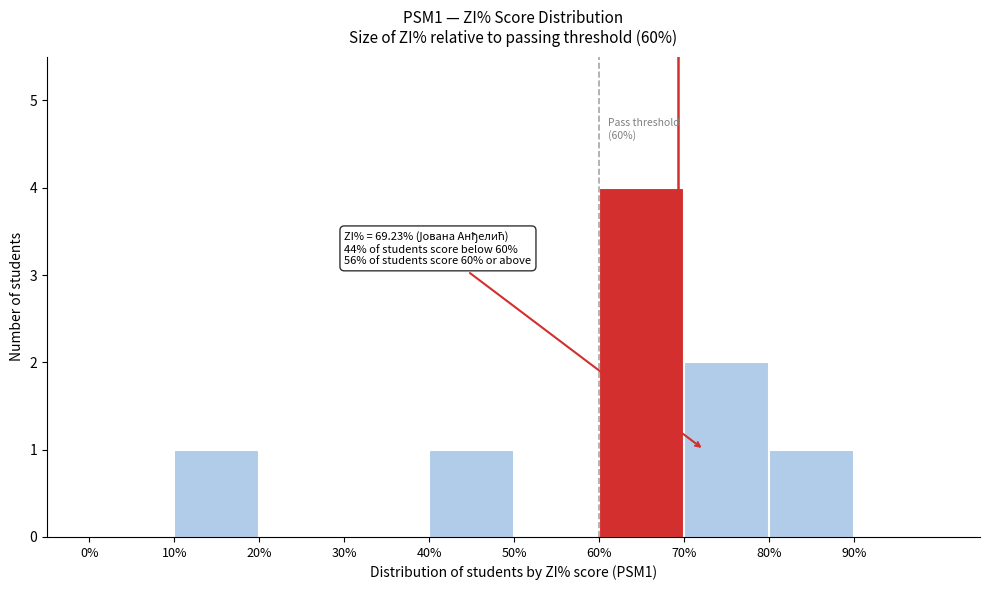

Over which range of the x-axis is the bar tallest?

60 to 70